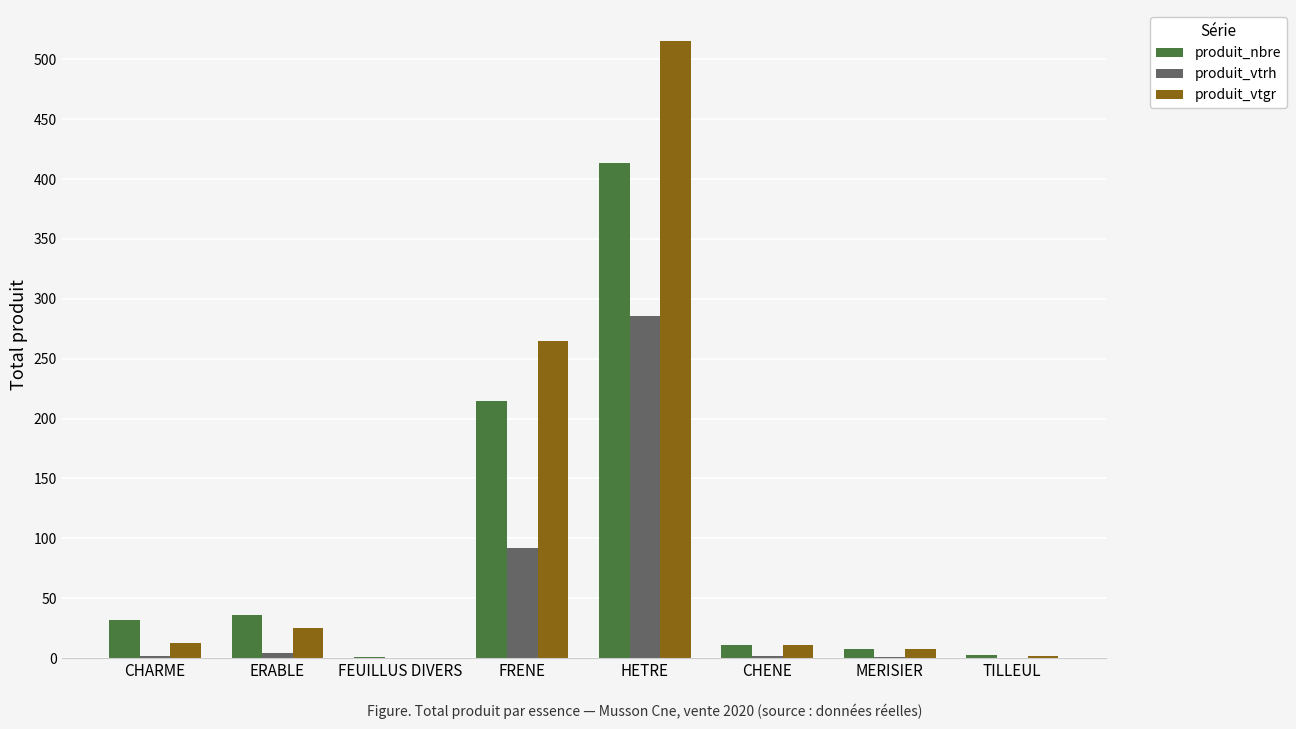

Which label corresponds to the largest value in the chart?

HETRE